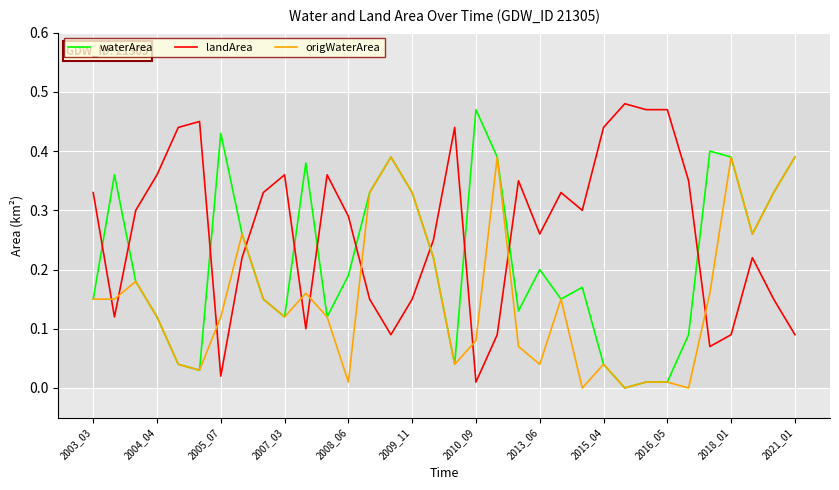

List the series in order of their overall mean, lowest first.

origWaterArea, waterArea, landArea